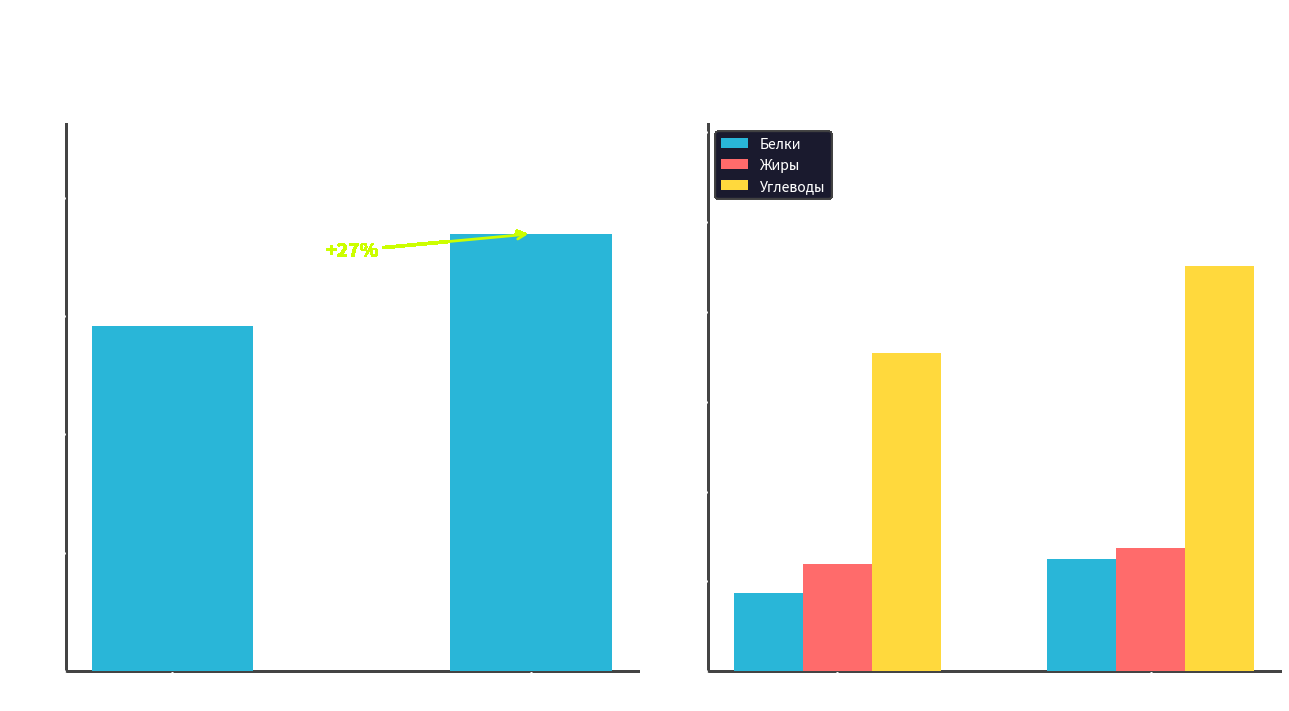

The value of Углеводы at Обед is 90.2. True or false?

True